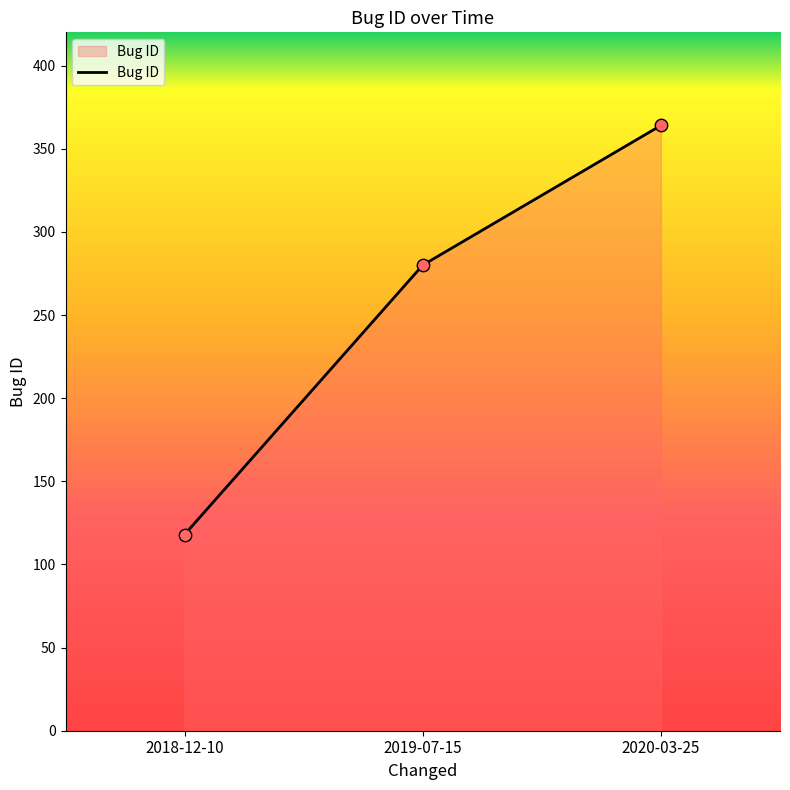

What is the ratio of the value at 2020-03-25 to the value at 2019-07-15?

1.3